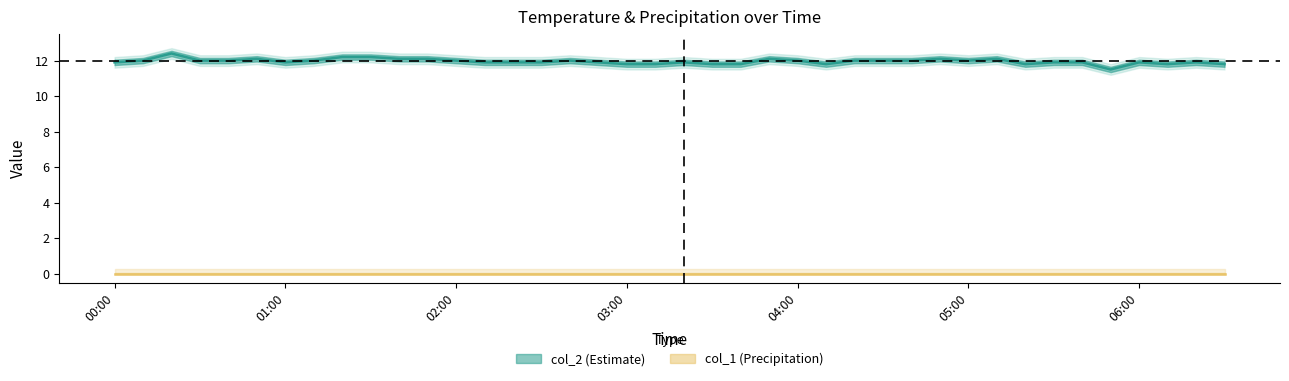

Does the chart have visible grid lines?

No